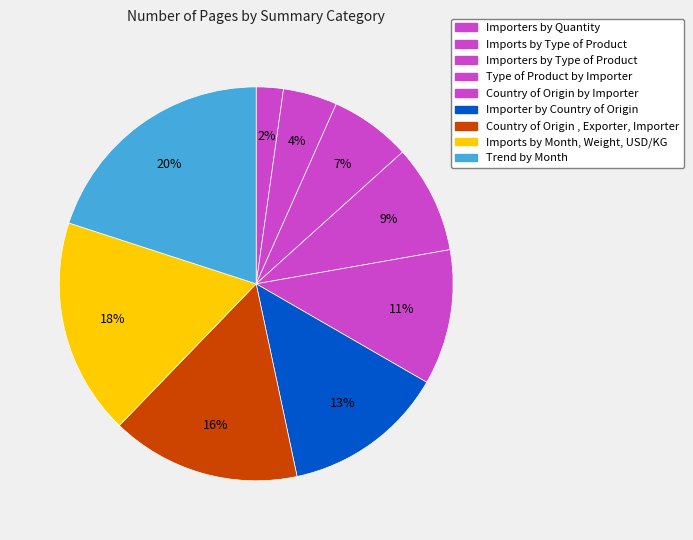

What is the smallest slice in the pie chart?

Importers by Quantity